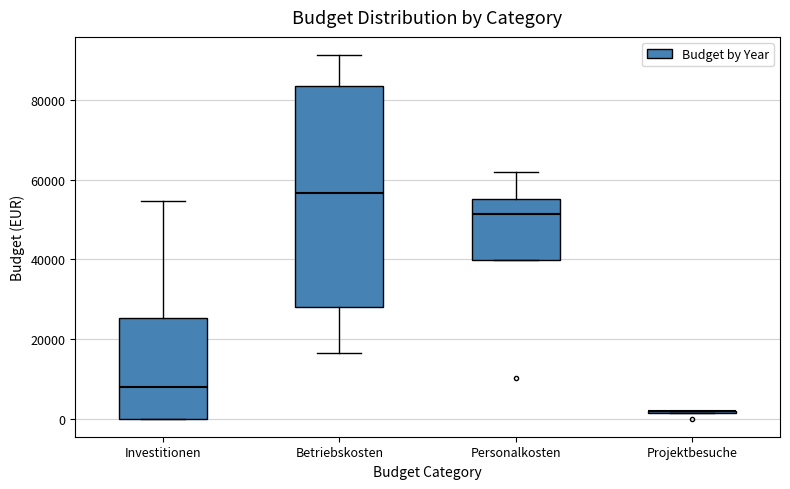

Where does the median line of the box for Personalkosten sit on the y-axis? The values are not printed on the chart, so give them approximately, as read against the axis.

52000